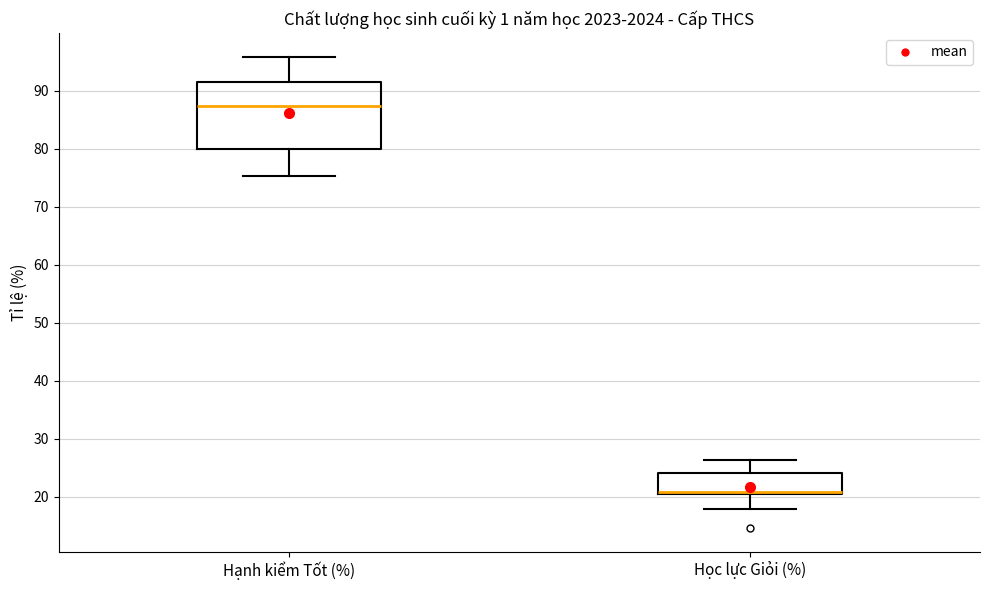

Which box is the tallest, from its lower edge to its upper edge?

Hạnh kiểm Tốt (%)